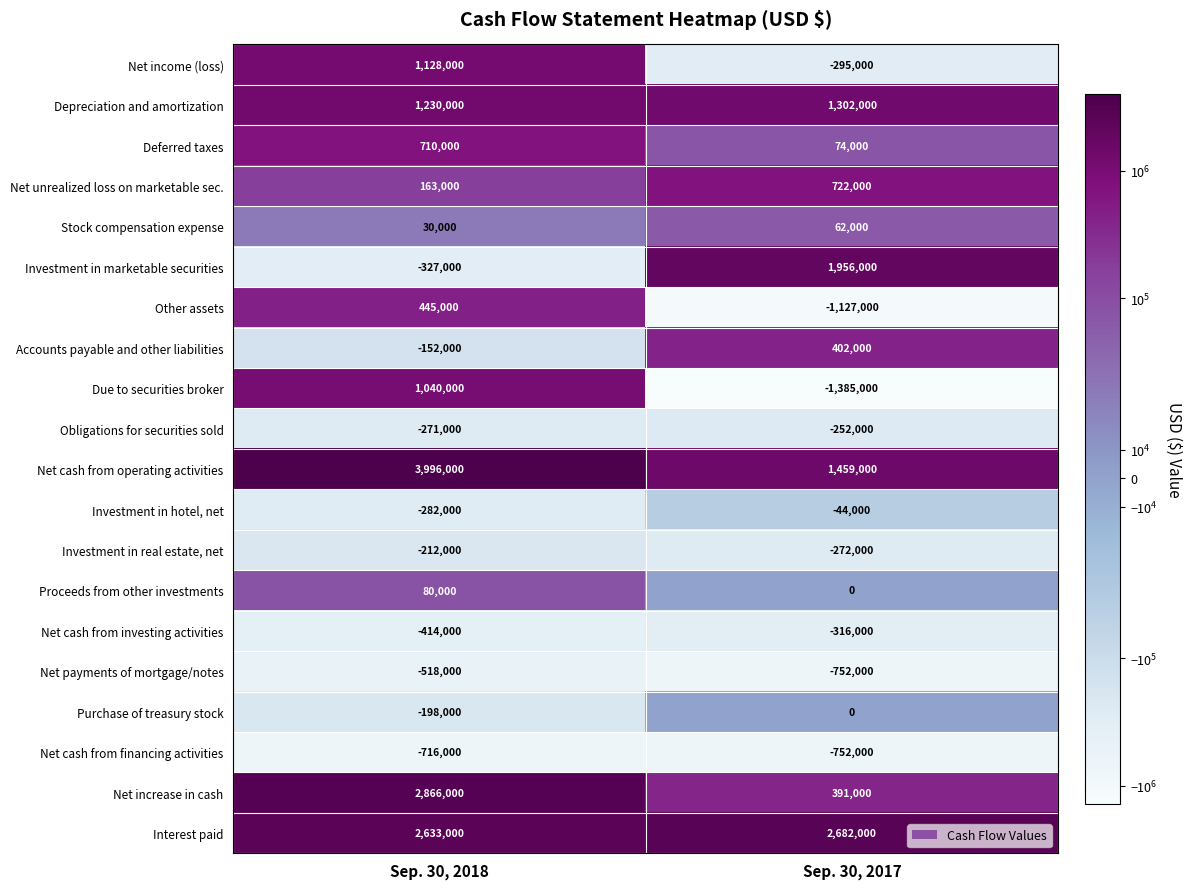

Which series has the largest total across all categories?

Net cash from operating activities